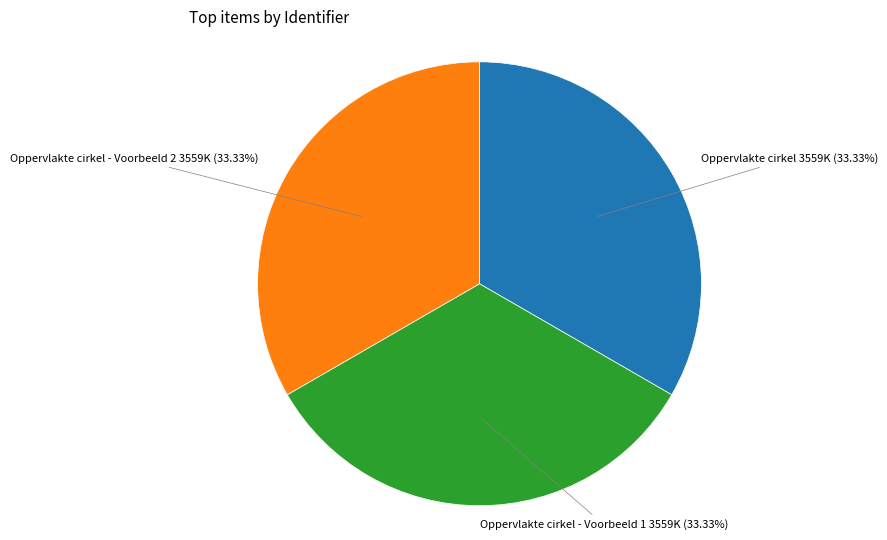

Approximately how many times larger is the value at Oppervlakte cirkel - Voorbeeld 2 compared to Oppervlakte cirkel - Voorbeeld 1?

1.0